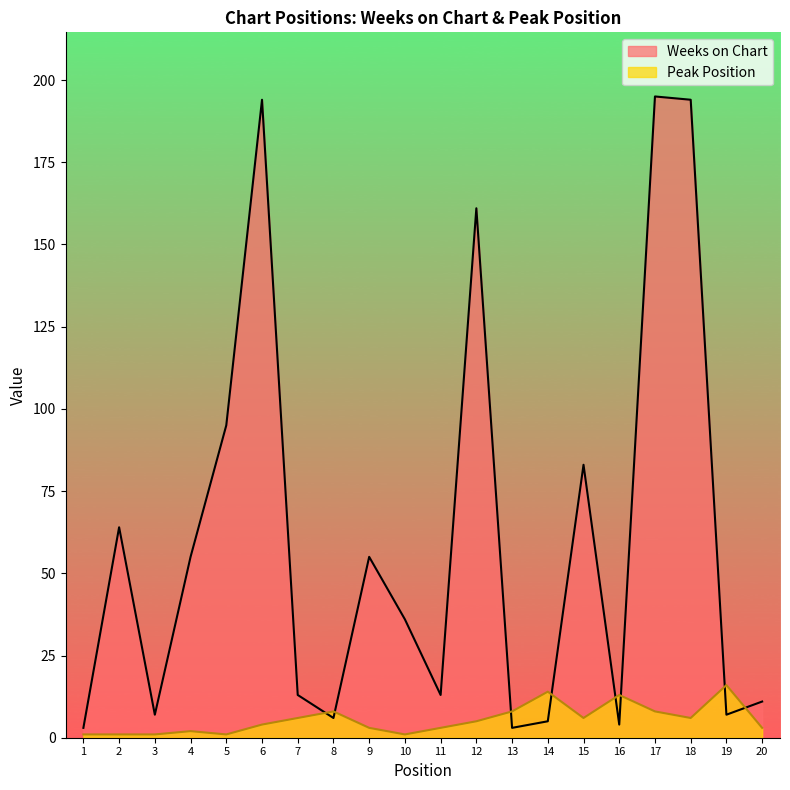

Which has a higher value, 4 or 17?

17